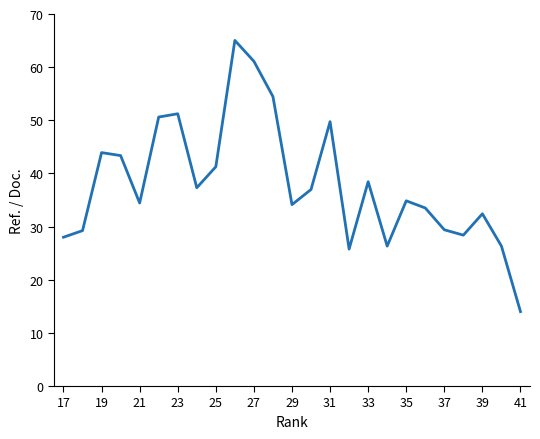

How many series are shown in this chart?

1